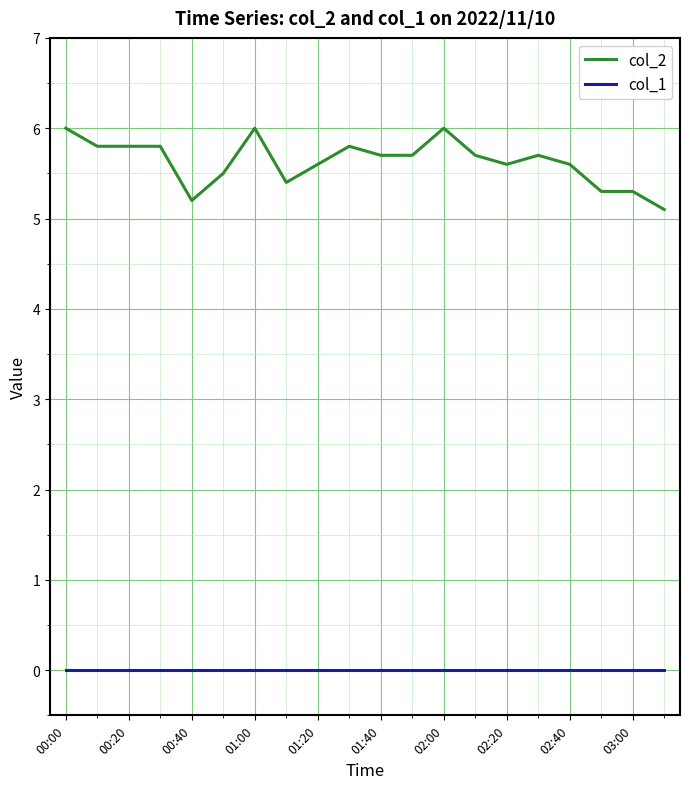

Count the number of categories in the chart.

20